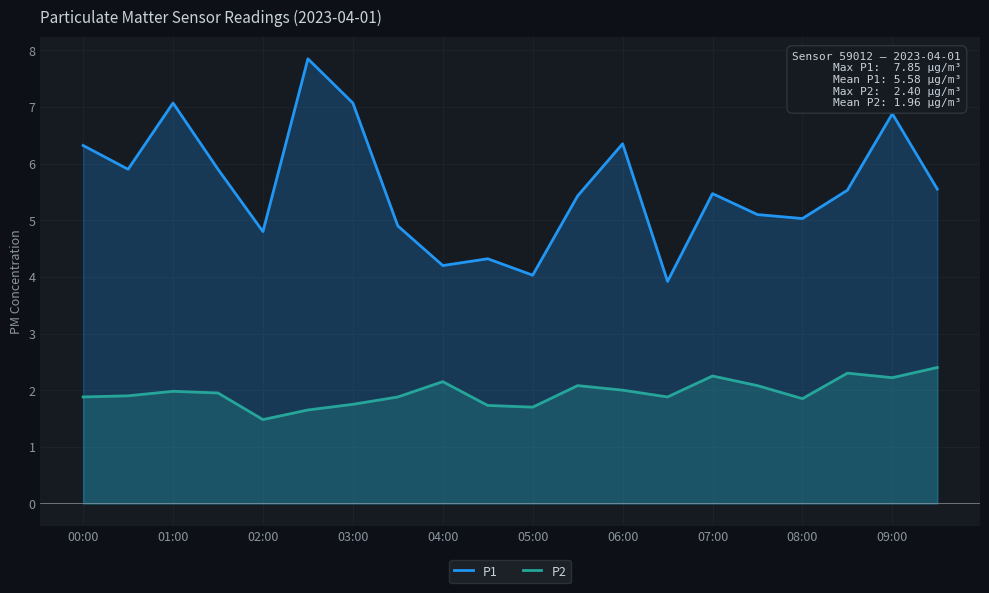

Read the P1 value at 08:00.

5.0